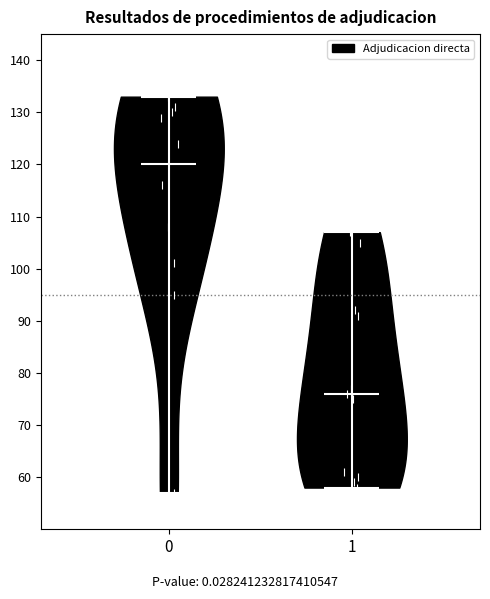

Reading left to right, read every violin against the y-axis: where its median line is, and the lowest and highest points it reaches. The values are not printed on the chart, so give them approximately, as read against the axis.

0: median line 120, lowest point 57, highest point 133
1: median line 76, lowest point 58, highest point 107